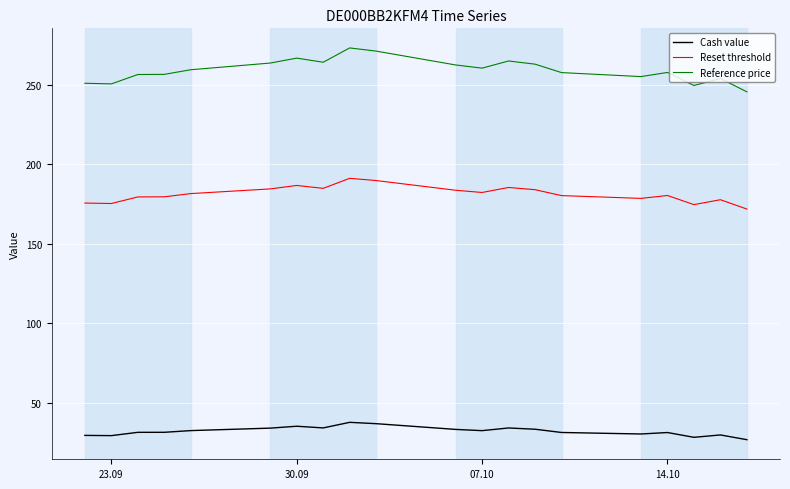

What is the highest value of the Reset threshold series?

191.1